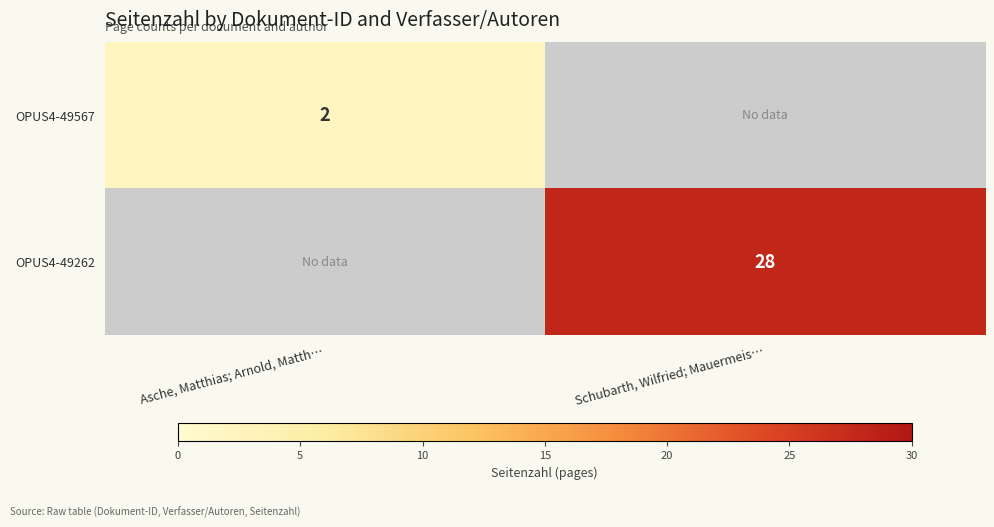

Is the value of OPUS4-49567 at Asche, Matthias; Arnold, Matth… greater than the value of OPUS4-49262 at Schubarth, Wilfried; Mauermeis…?

No